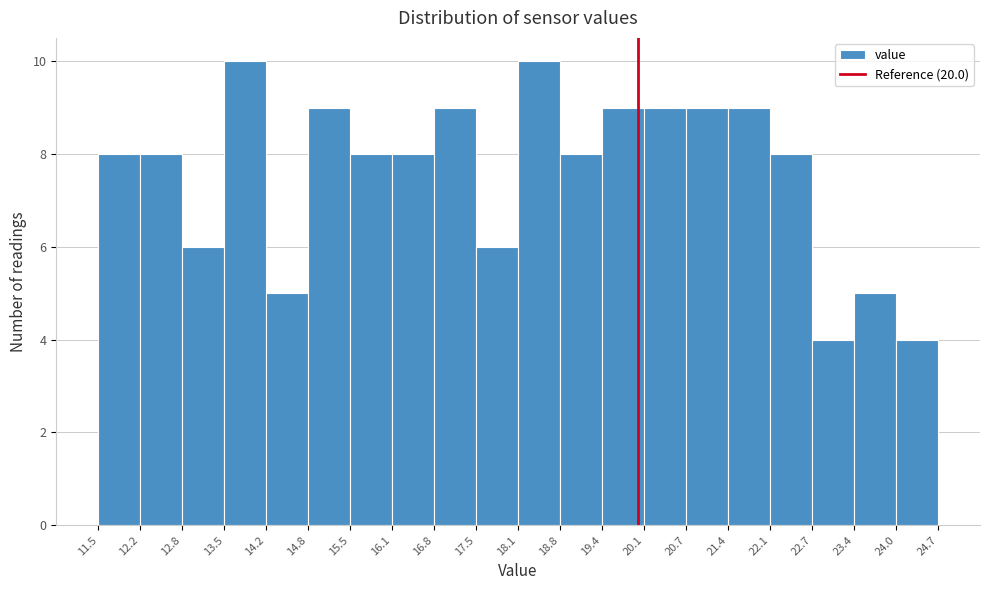

What is the height of the bar covering 16.1 to 16.8 on the x-axis? The values are not printed on the chart, so give them approximately, as read against the axis.

8